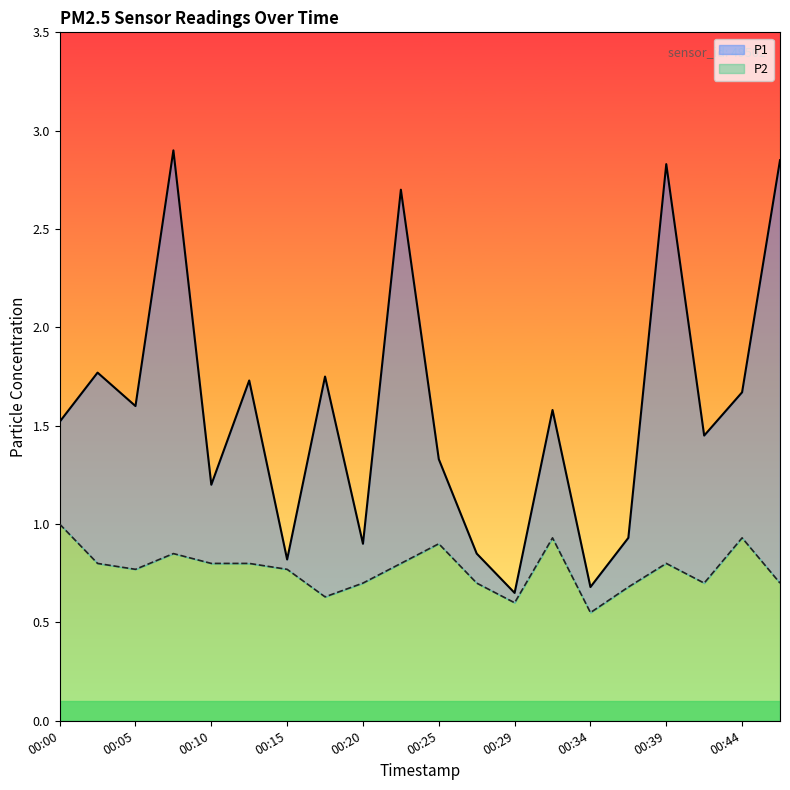

How many values in the P1 series exceed 1?

14